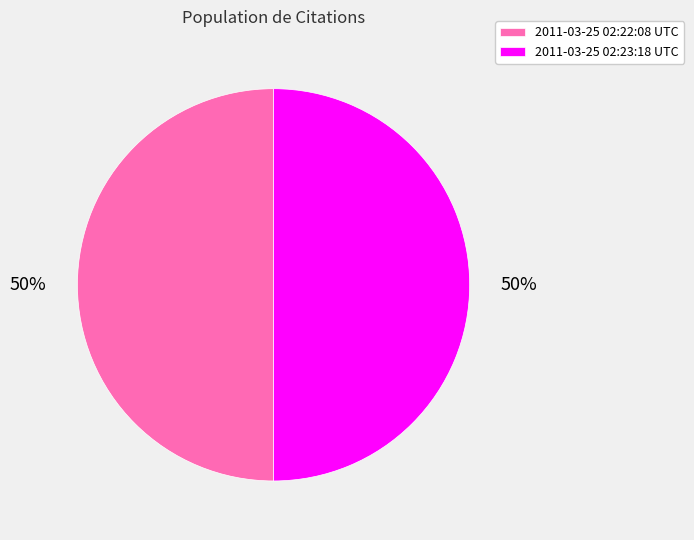

To the nearest percent, what percentage of the pie is 2011-03-25 02:22:08 UTC?

50%